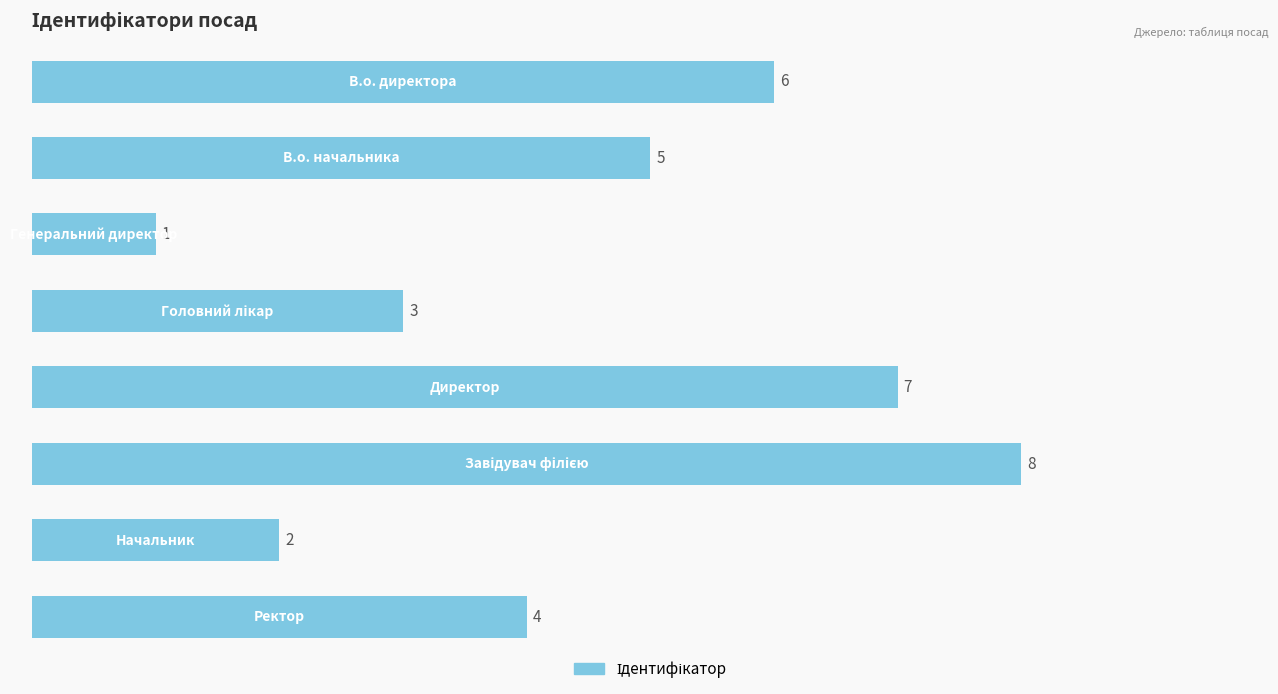

What is the difference between the maximum and minimum values?

7